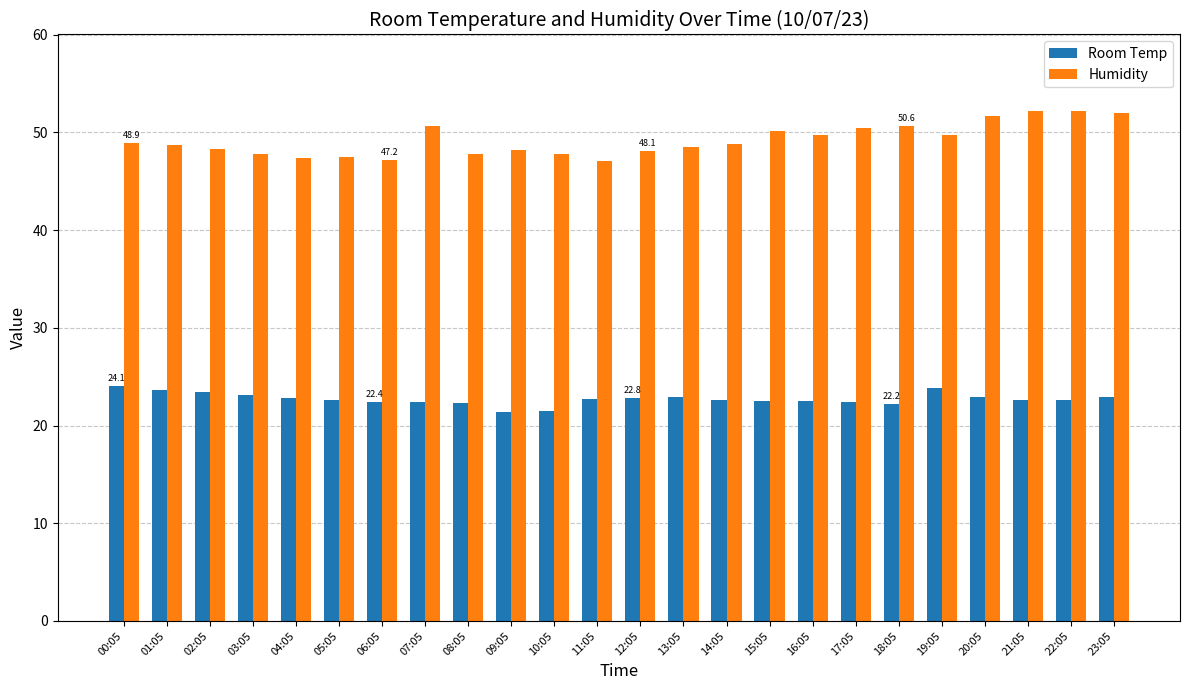

What is the difference between the maximum and minimum values in the Room Temp series?

2.7